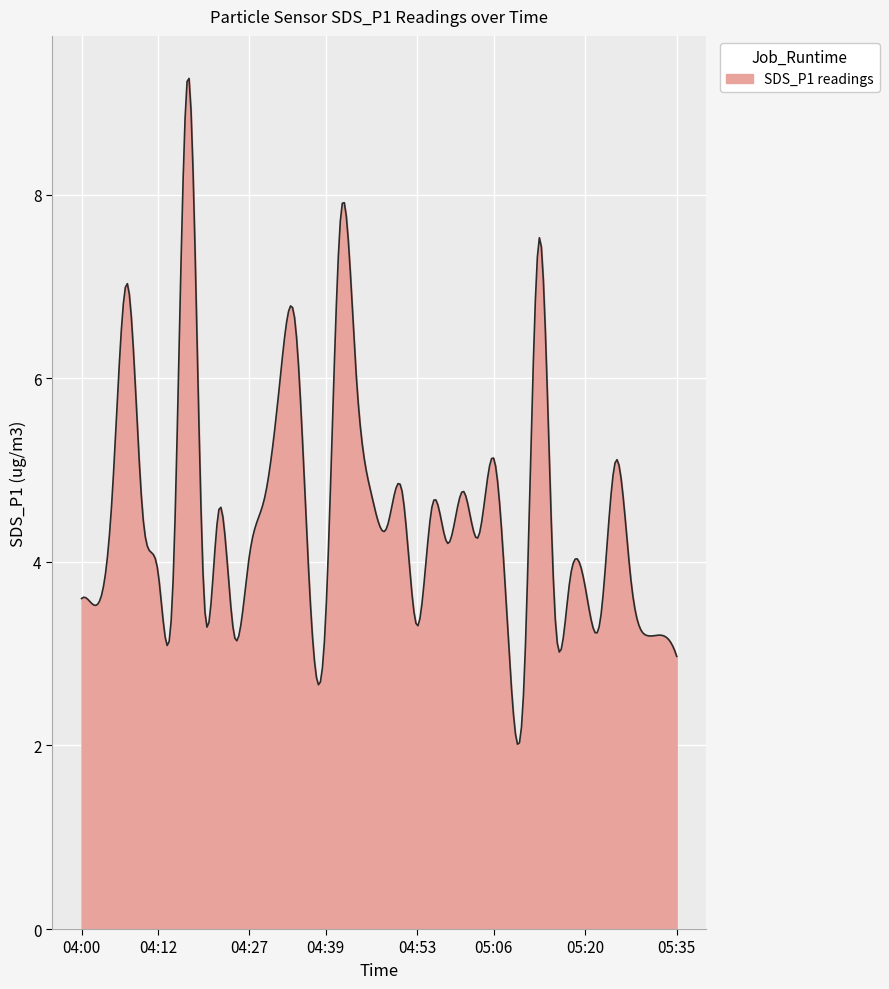

What is the smallest value displayed?

2.0